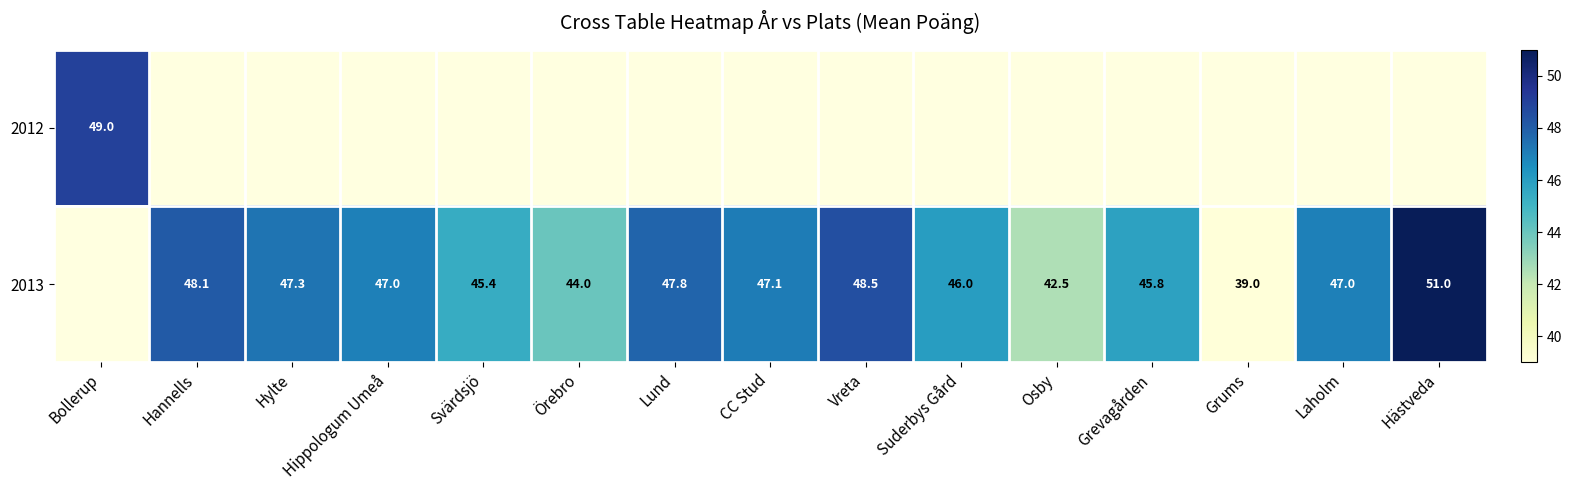

The 2013 series shows 45.8 at Grevagården. True or false?

True